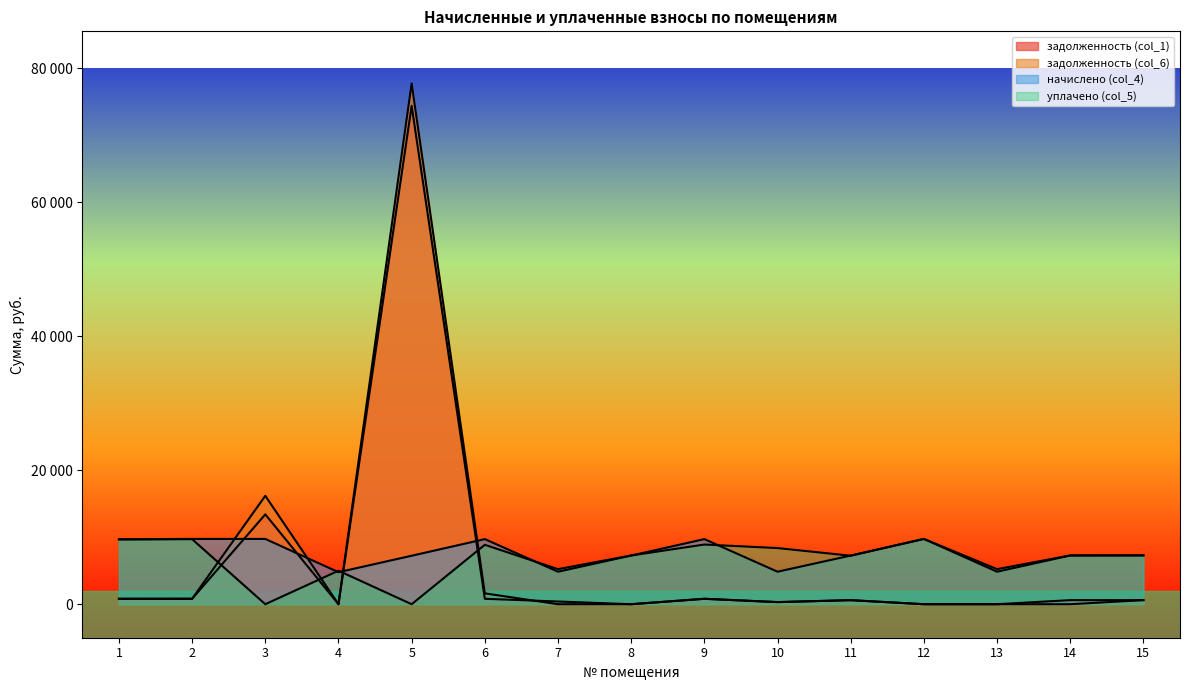

Which series has the largest range (max minus min)?

задолженность (col_6)